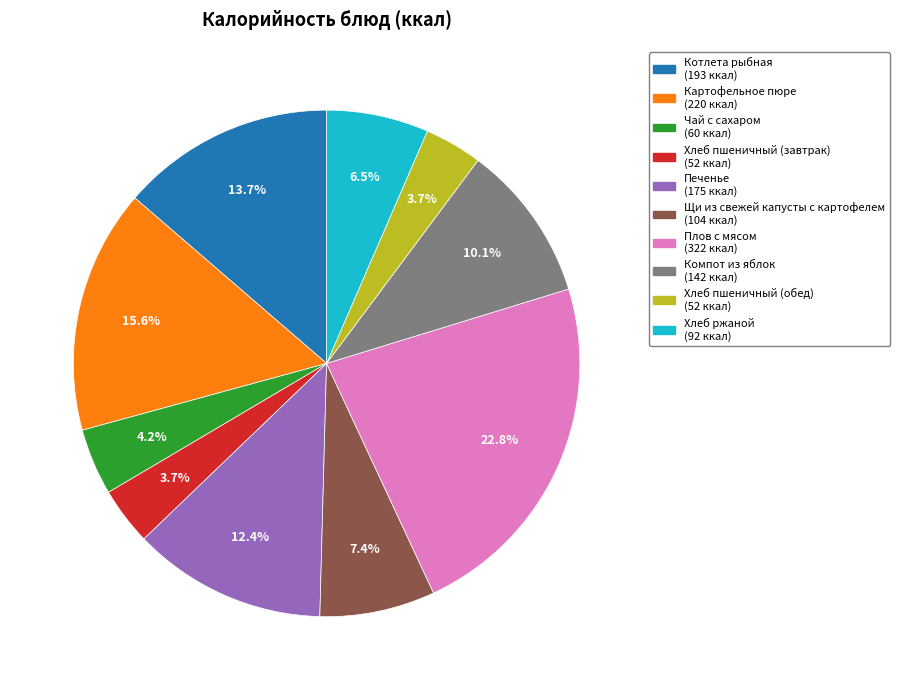

What percentage do Щи из свежей капусты с картофелем and Плов с мясом together represent?

30.2%